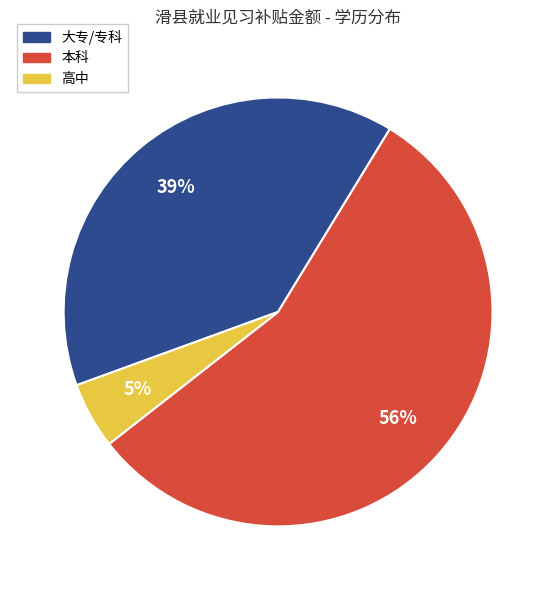

To the nearest percent, what is the difference between the largest and smallest slice percentages?

51%